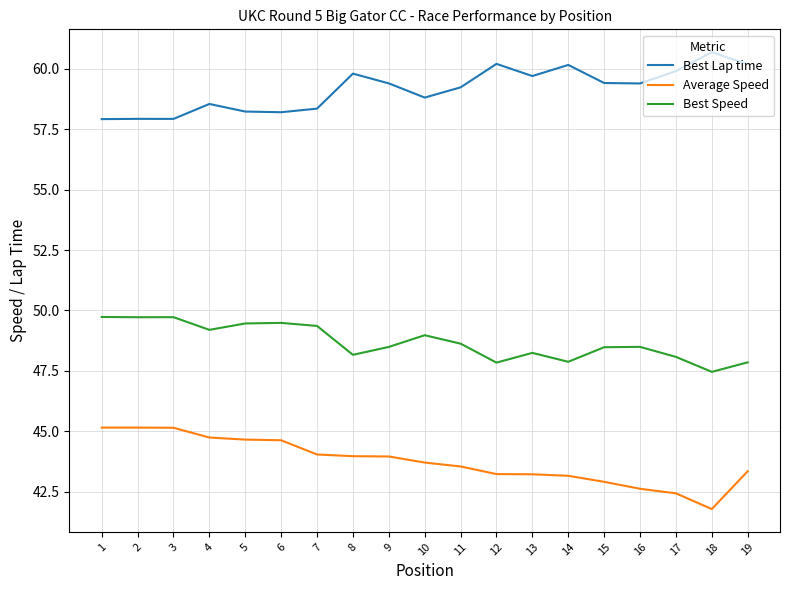

The Best Speed series shows 72.0 at 12. True or false?

False